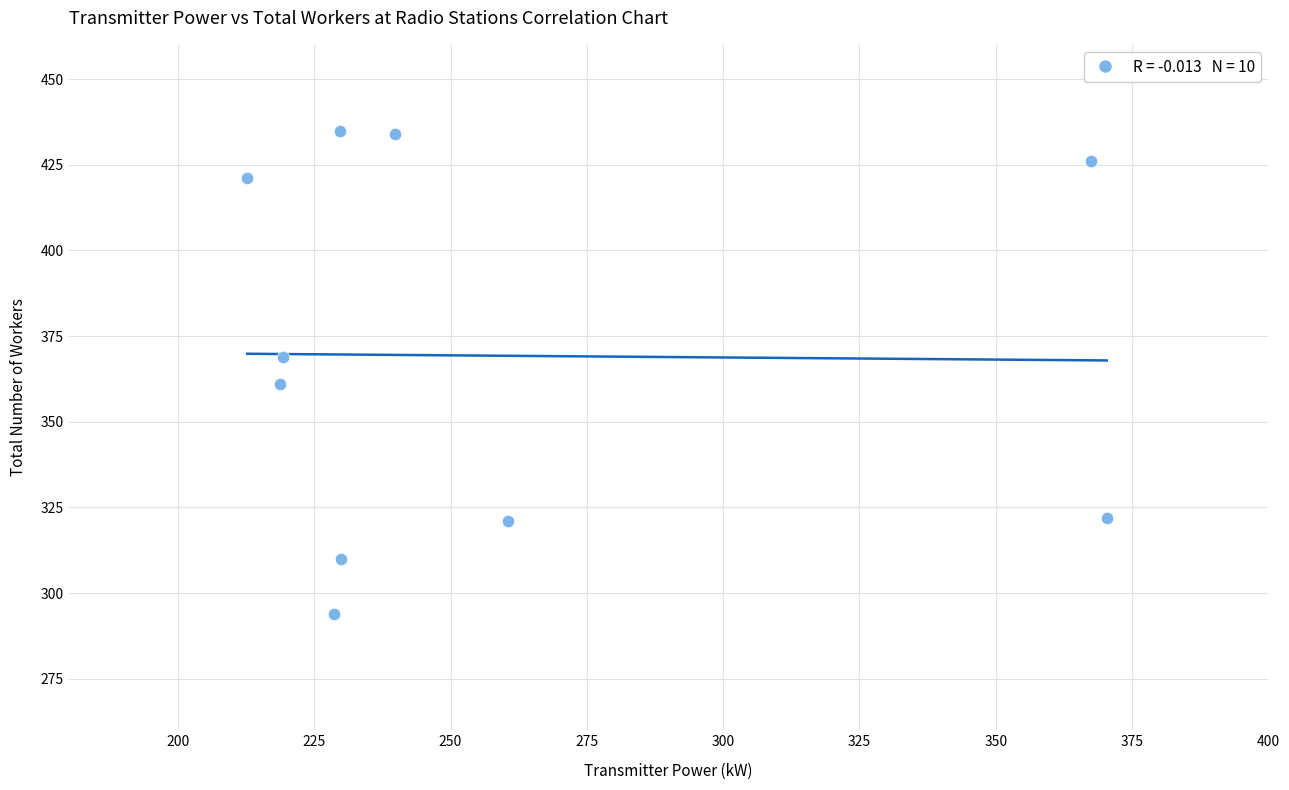

What Y value in the scatter plot is closest to 364?

361